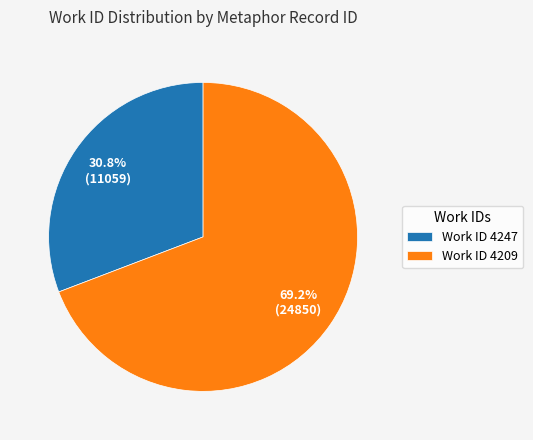

Combined, do Work ID 4209 and Work ID 4247 account for over 50%?

Yes